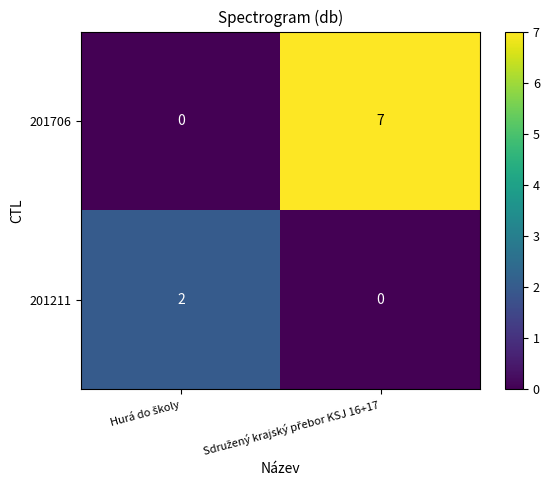

What is the sum of all 201706 values?

7